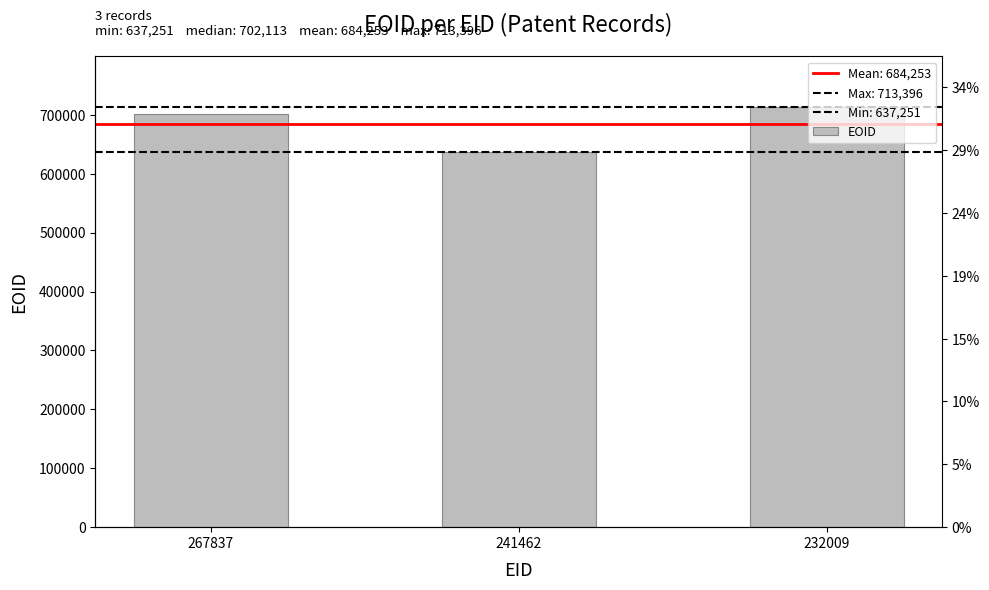

How many data points does each series have?

3